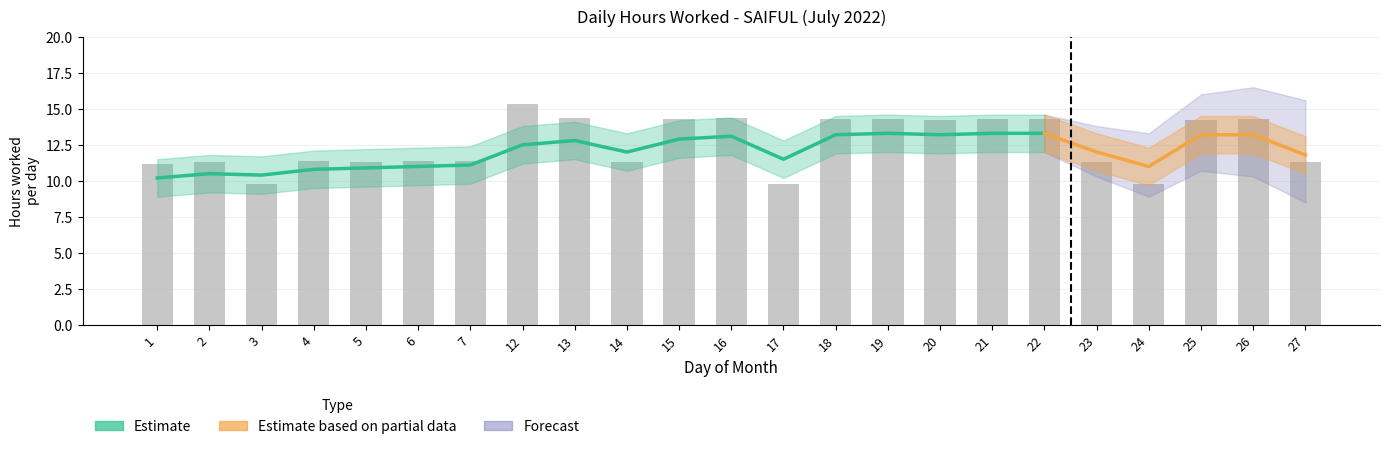

What is the total value across all series at 15?

42.9